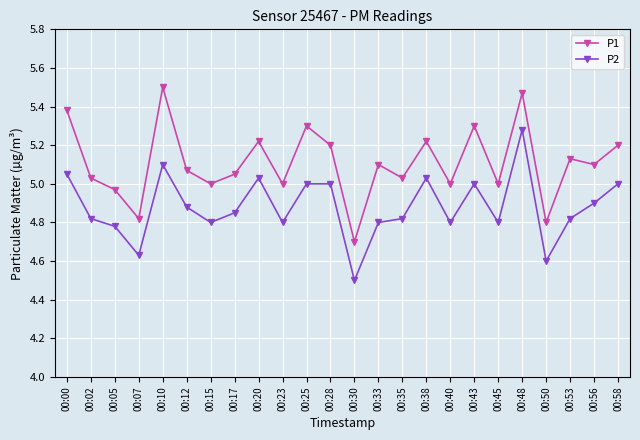

Which series has the largest total across all categories?

P1